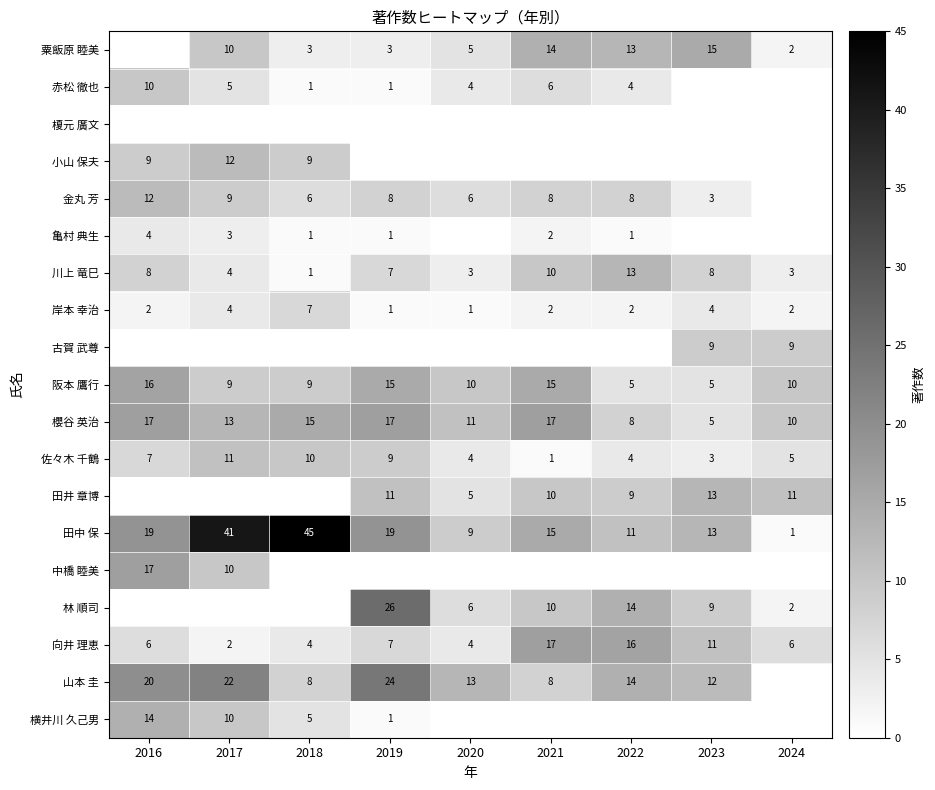

What is the maximum value for 田中 保?

45